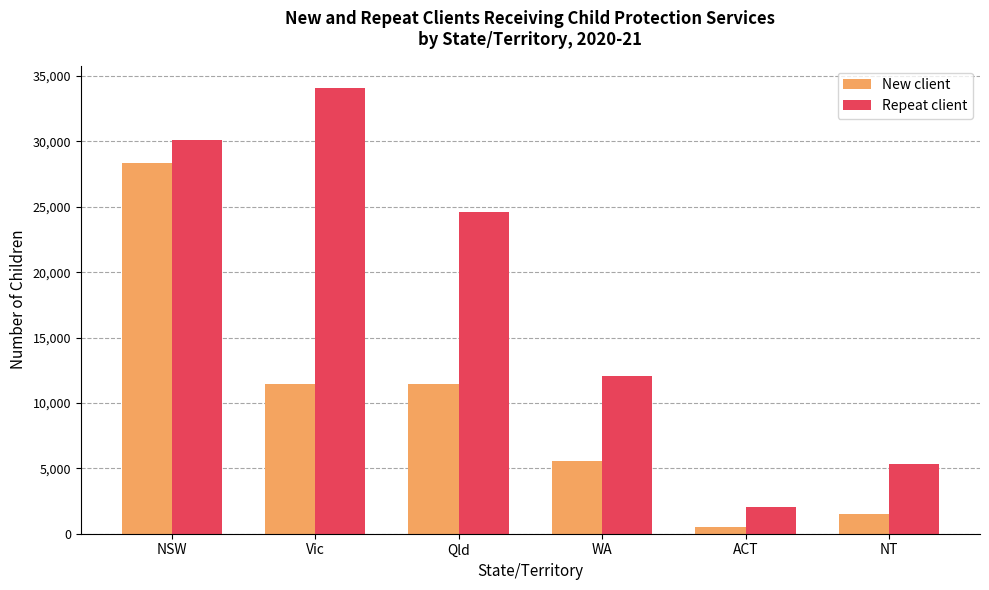

Rank the series by their maximum value, from lowest to highest.

New client, Repeat client